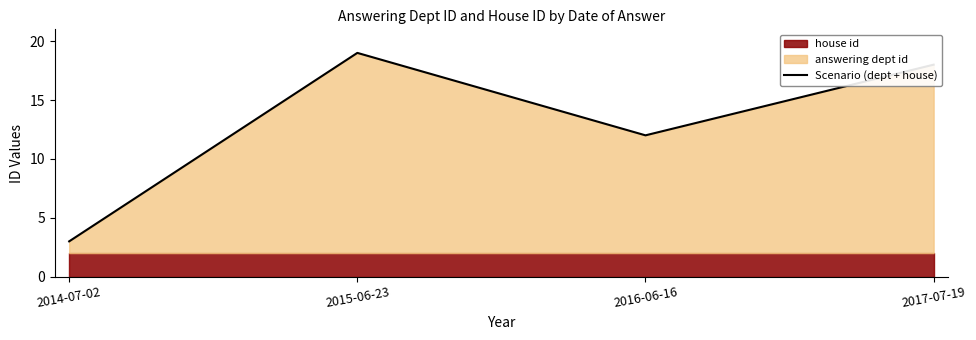

What is the change in value from 2015-06-23 to 2017-07-19?

-1